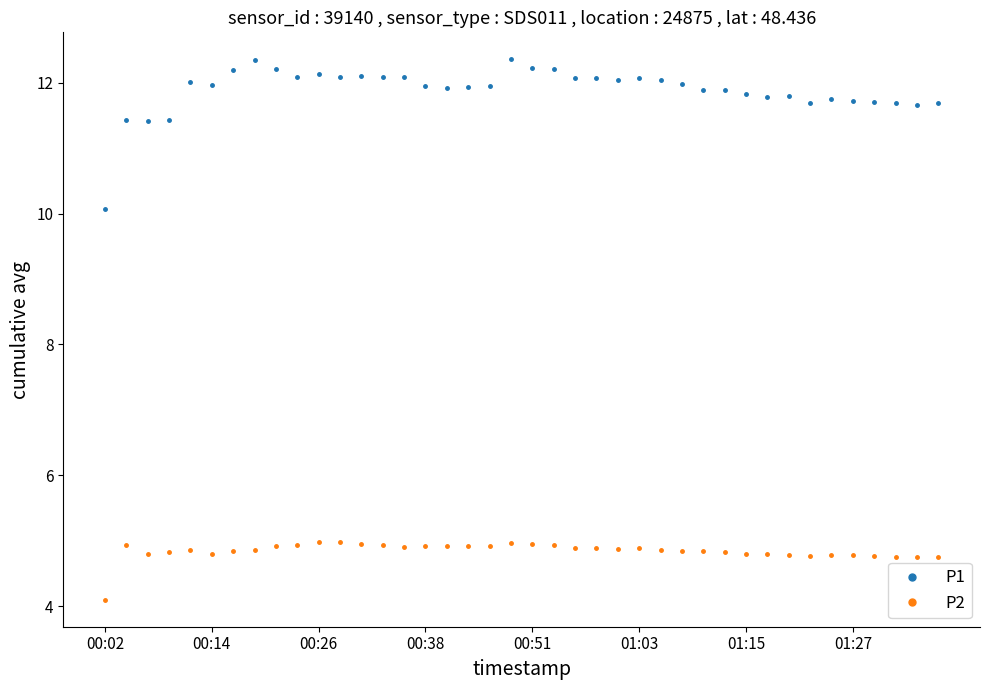

How many lines are shown in the chart?

2